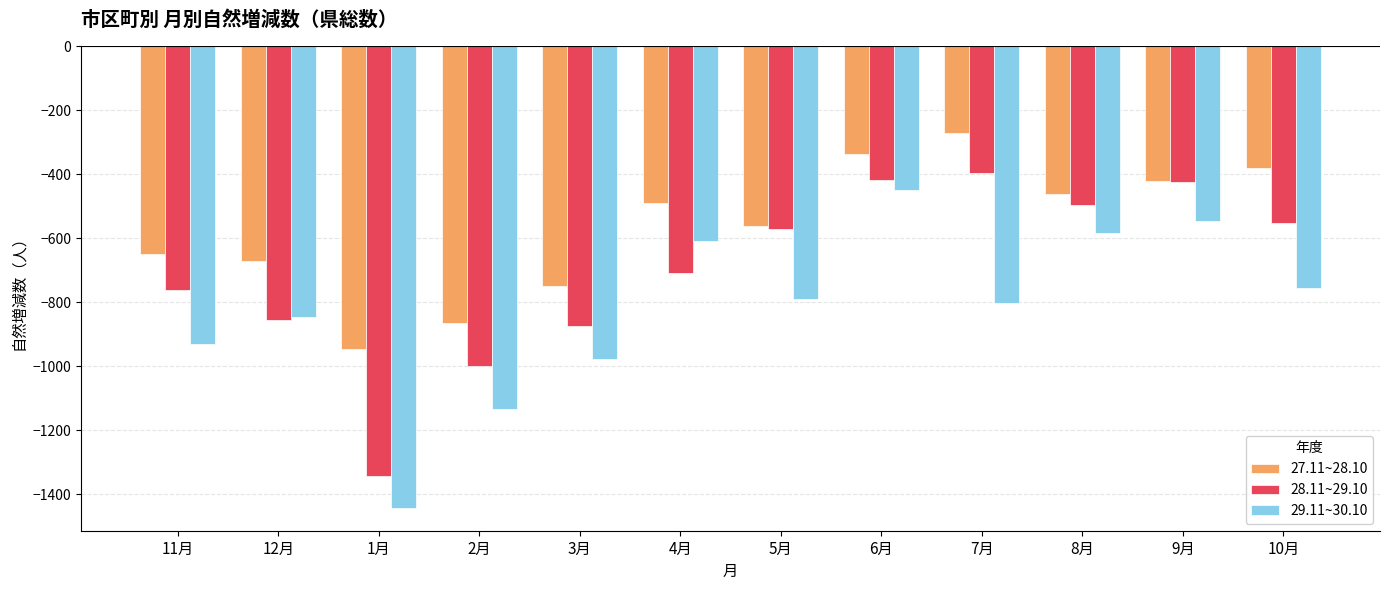

What are all the series names shown in the legend?

27.11~28.10, 28.11~29.10, 29.11~30.10